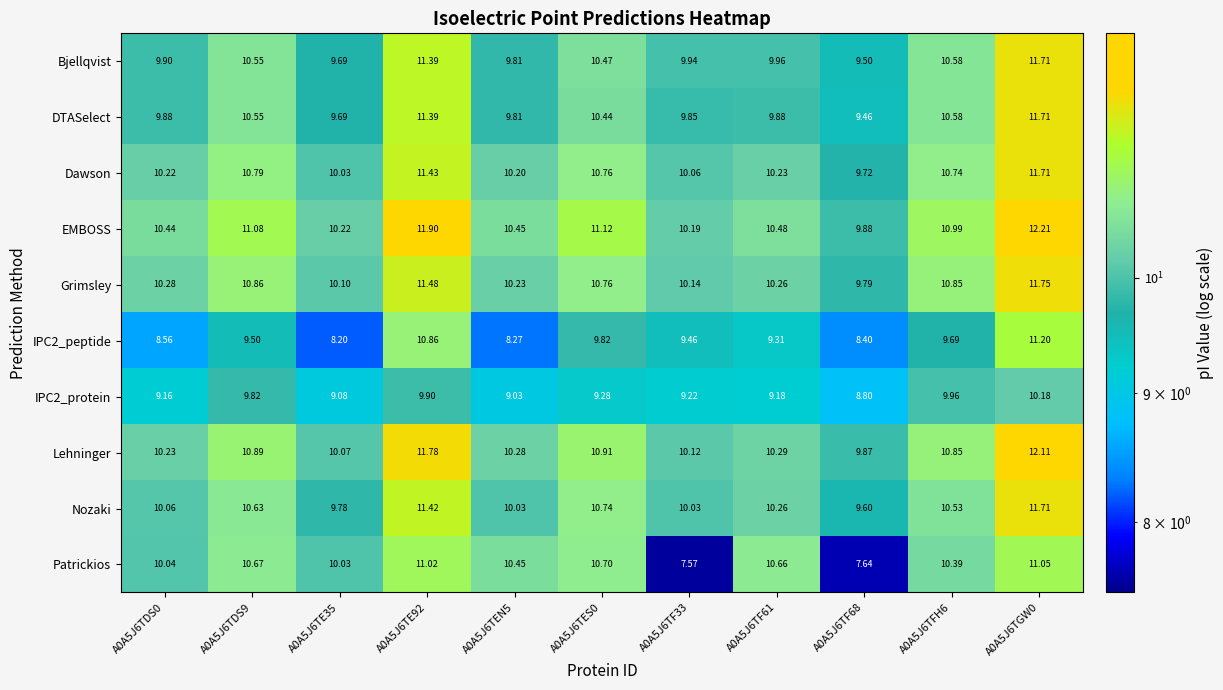

Which label corresponds to the largest value in the chart?

A0A5J6TGW0